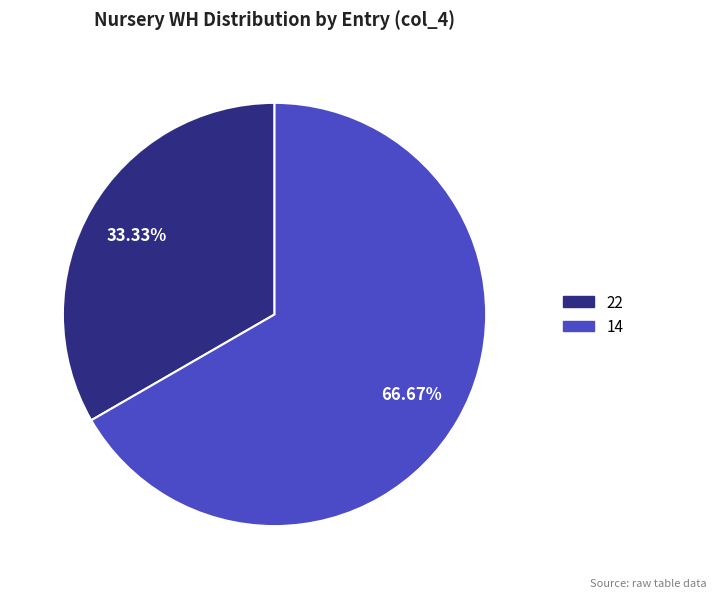

To the nearest percent, what is the difference between the largest and smallest slice percentages?

33%